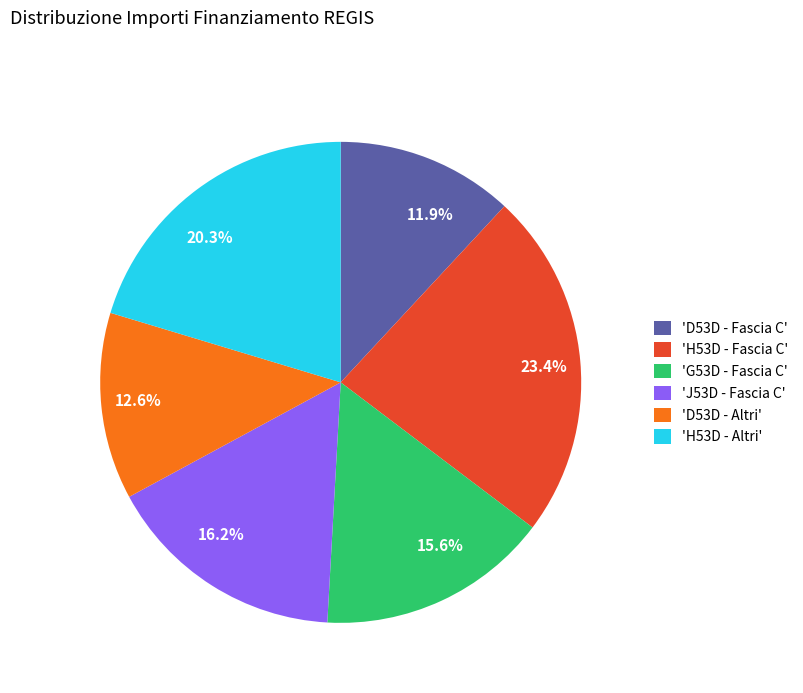

To the nearest percent, what is the difference between the largest and smallest slice percentages?

11%